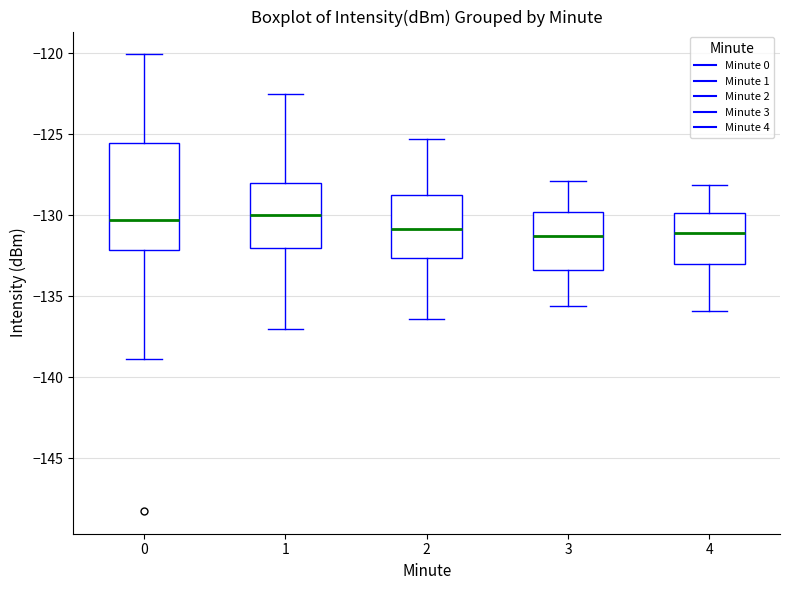

Where is the lower edge of the box at x = 2 on the y-axis? The values are not printed on the chart, so give them approximately, as read against the axis.

-132.5